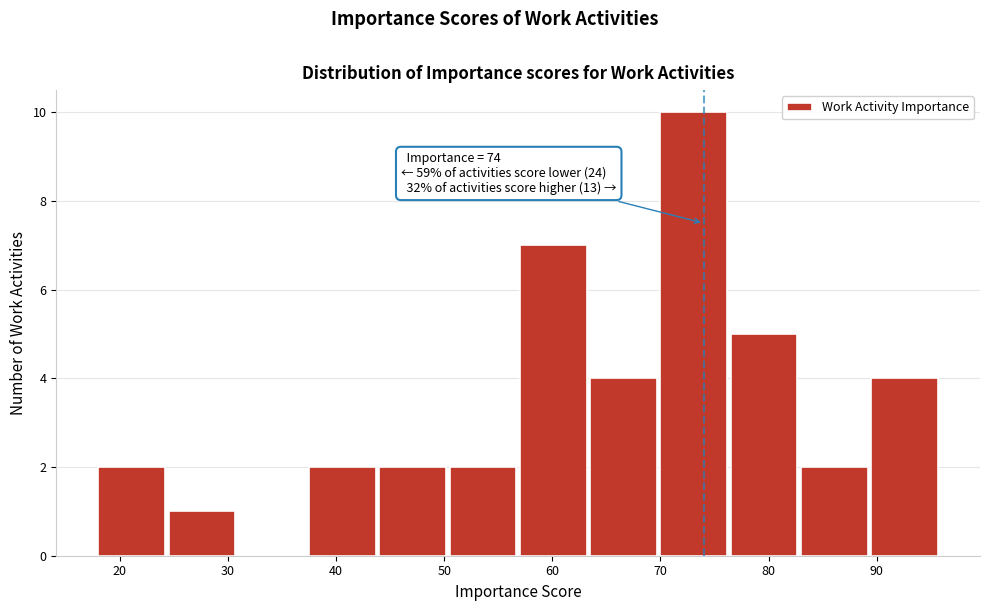

Which range on the x-axis has the tallest bar?

70.0 to 76.5